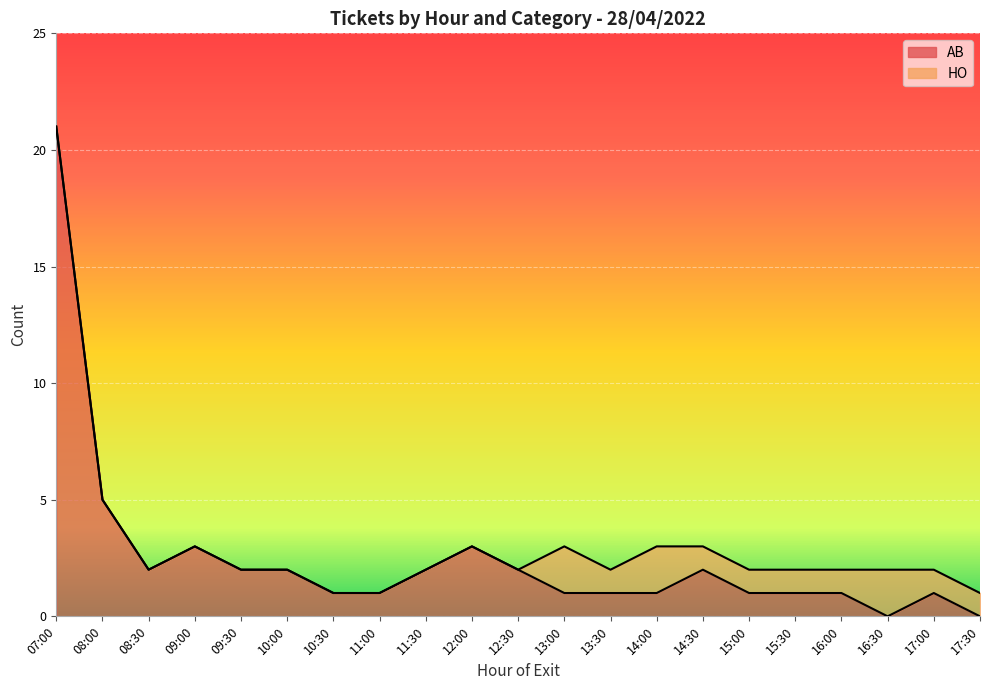

Which has a higher value, 09:00 or 17:00?

09:00